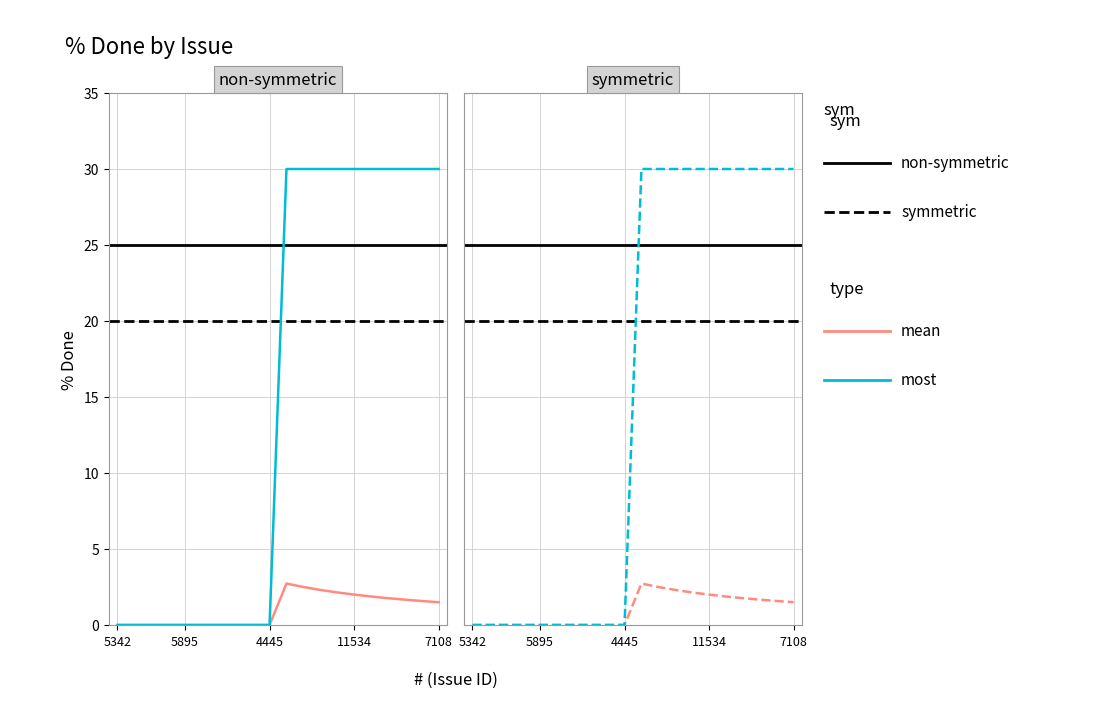

Is this an area chart (filled region under the line)?

No